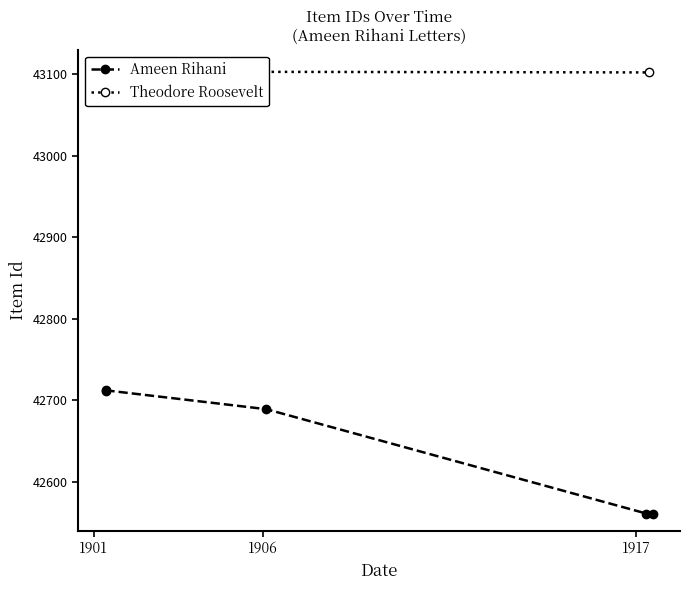

True or false: Ameen Rihani has more than 1 points higher than both neighbors.

False